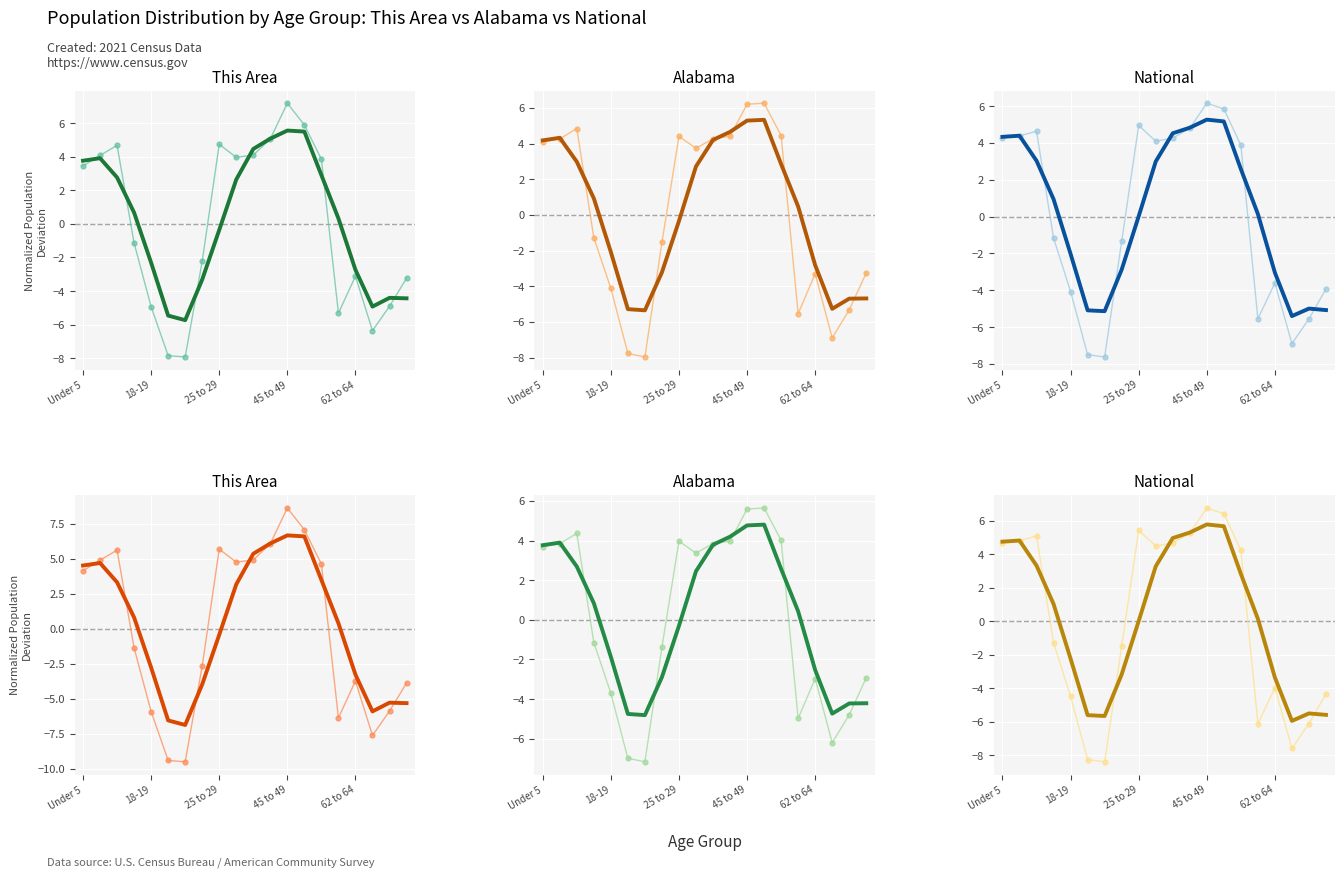

At which label does Alabama reach its minimum?

21